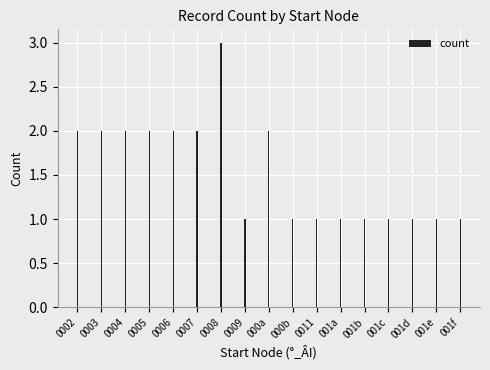

The chart shows a value of 1 at 0011. True or false?

True